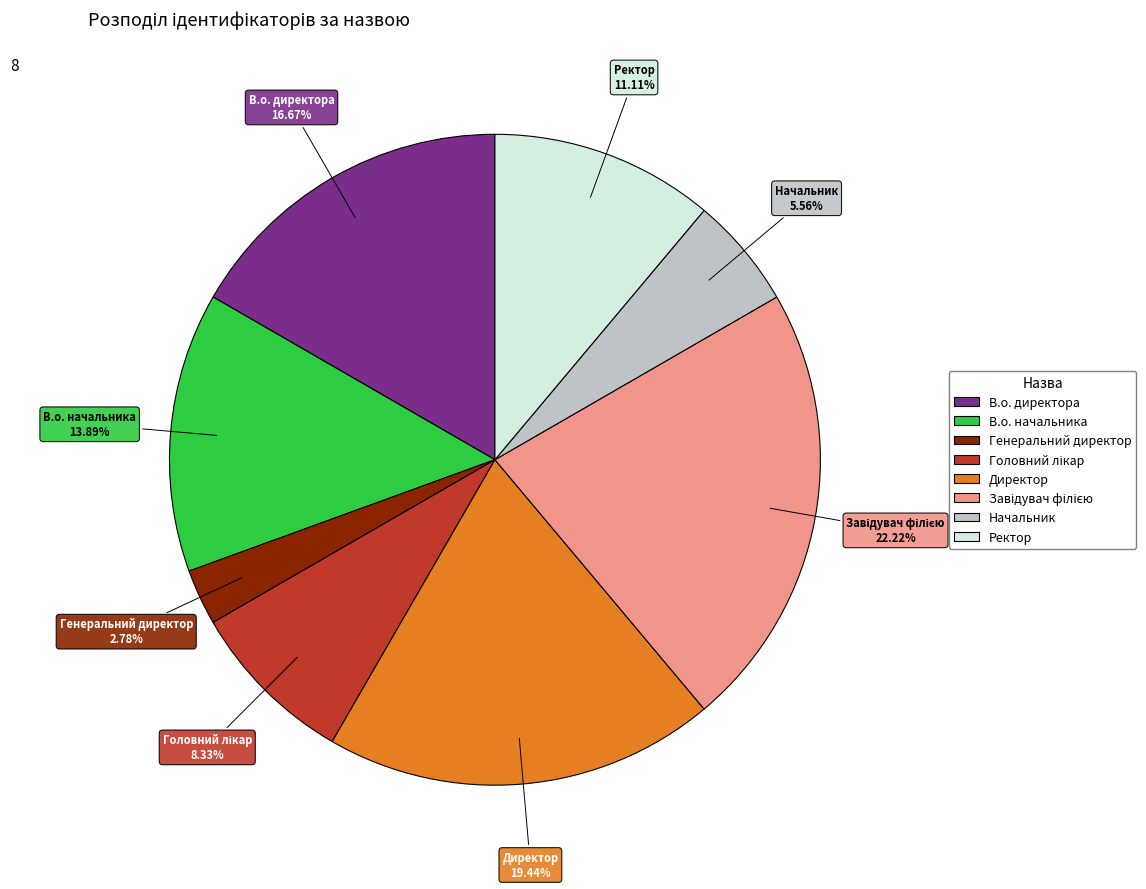

The Ректор slice represents 11% of the pie. True or false?

True